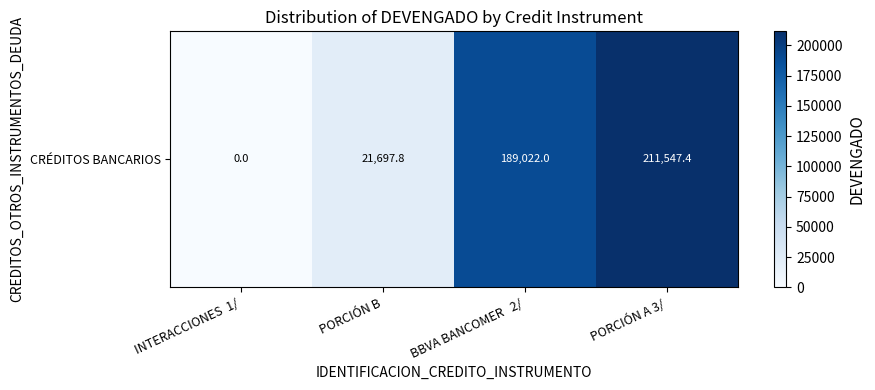

Is it true that the value at PORCIÓN A 3/ is 211547.4?

True